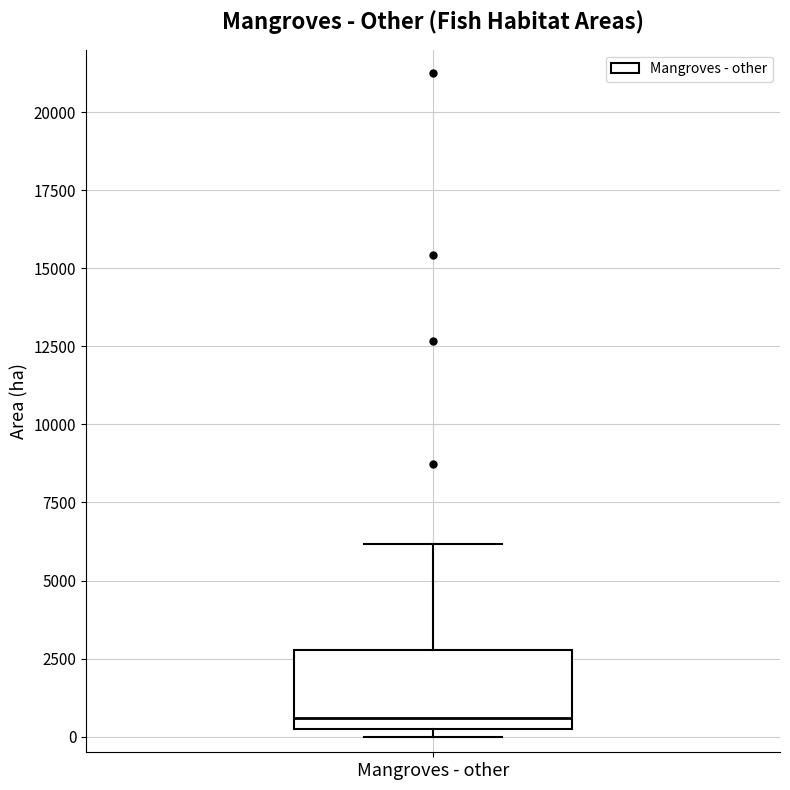

Read this box plot against the y-axis: the position of the median line, the range covered by the box, and the ends of both whiskers. The values are not printed on the chart, so give them approximately, as read against the axis.

median 500, box 0 to 3000, whiskers 0 (just below the box's lower edge) to 6000